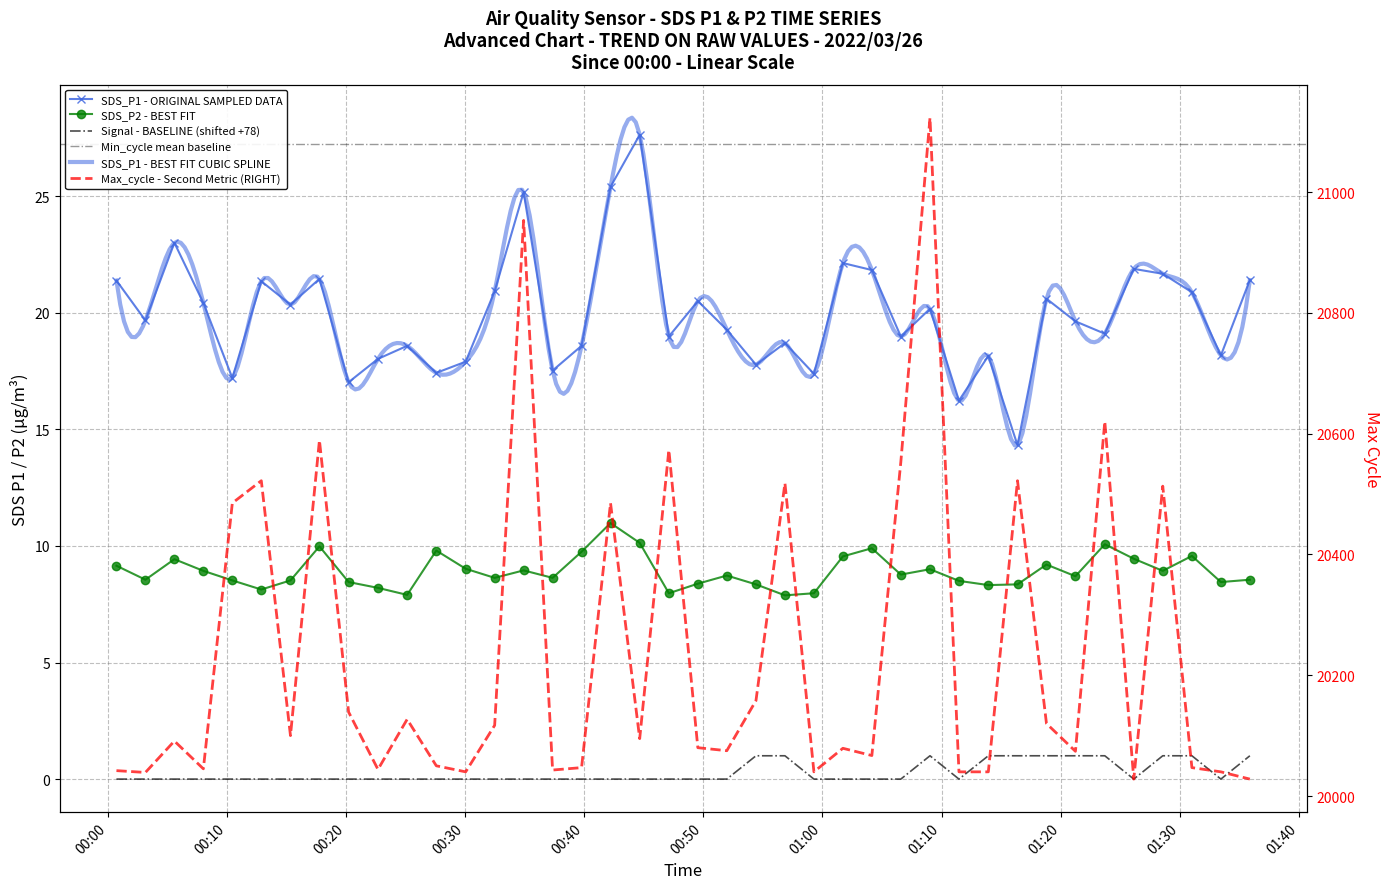

Reading right to left, extract all data points from this chart.

SDS_P1: 2022/03/26 01:35:54=21.4	2022/03/26 01:33:28=18.2	2022/03/26 01:31:02=20.9	2022/03/26 01:28:35=21.7	2022/03/26 01:26:09=21.9	2022/03/26 01:23:43=19.1	2022/03/26 01:21:15=19.6	2022/03/26 01:18:49=20.6	2022/03/26 01:16:23=14.3	2022/03/26 01:13:56=18.1	2022/03/26 01:11:28=16.2	2022/03/26 01:09:02=20.2	2022/03/26 01:06:35=19.0	2022/03/26 01:04:09=21.8	2022/03/26 01:01:43=22.1	2022/03/26 00:59:17=17.4	2022/03/26 00:56:51=18.7	2022/03/26 00:54:25=17.8	2022/03/26 00:51:58=19.3	2022/03/26 00:49:32=20.5	2022/03/26 00:47:06=19.0	2022/03/26 00:44:39=27.6	2022/03/26 00:42:12=25.4	2022/03/26 00:39:46=18.6	2022/03/26 00:37:20=17.5	2022/03/26 00:34:54=25.2	2022/03/26 00:32:28=20.9	2022/03/26 00:30:02=17.9	2022/03/26 00:27:34=17.4	2022/03/26 00:25:07=18.6	2022/03/26 00:22:40=18.0	2022/03/26 00:20:12=17.0	2022/03/26 00:17:45=21.4	2022/03/26 00:15:19=20.4	2022/03/26 00:12:52=21.4	2022/03/26 00:10:26=17.2	2022/03/26 00:08:00=20.4	2022/03/26 00:05:34=23.0	2022/03/26 00:03:08=19.7	2022/03/26 00:00:42=21.4
SDS_P2: 2022/03/26 01:35:54=8.6	2022/03/26 01:33:28=8.4	2022/03/26 01:31:02=9.6	2022/03/26 01:28:35=8.9	2022/03/26 01:26:09=9.4	2022/03/26 01:23:43=10.1	2022/03/26 01:21:15=8.7	2022/03/26 01:18:49=9.2	2022/03/26 01:16:23=8.3	2022/03/26 01:13:56=8.3	2022/03/26 01:11:28=8.5	2022/03/26 01:09:02=9.0	2022/03/26 01:06:35=8.8	2022/03/26 01:04:09=9.9	2022/03/26 01:01:43=9.6	2022/03/26 00:59:17=8.0	2022/03/26 00:56:51=7.9	2022/03/26 00:54:25=8.3	2022/03/26 00:51:58=8.7	2022/03/26 00:49:32=8.4	2022/03/26 00:47:06=8.0	2022/03/26 00:44:39=10.1	2022/03/26 00:42:12=11.0	2022/03/26 00:39:46=9.8	2022/03/26 00:37:20=8.6	2022/03/26 00:34:54=8.9	2022/03/26 00:32:28=8.6	2022/03/26 00:30:02=9.0	2022/03/26 00:27:34=9.8	2022/03/26 00:25:07=7.9	2022/03/26 00:22:40=8.2	2022/03/26 00:20:12=8.4	2022/03/26 00:17:45=10.0	2022/03/26 00:15:19=8.5	2022/03/26 00:12:52=8.1	2022/03/26 00:10:26=8.5	2022/03/26 00:08:00=8.9	2022/03/26 00:05:34=9.4	2022/03/26 00:03:08=8.6	2022/03/26 00:00:42=9.2
Signal: 2022/03/26 01:35:54=1.0	2022/03/26 01:33:28=0.0	2022/03/26 01:31:02=1.0	2022/03/26 01:28:35=1.0	2022/03/26 01:26:09=0.0	2022/03/26 01:23:43=1.0	2022/03/26 01:21:15=1.0	2022/03/26 01:18:49=1.0	2022/03/26 01:16:23=1.0	2022/03/26 01:13:56=1.0	2022/03/26 01:11:28=0.0	2022/03/26 01:09:02=1.0	2022/03/26 01:06:35=0.0	2022/03/26 01:04:09=0.0	2022/03/26 01:01:43=0.0	2022/03/26 00:59:17=0.0	2022/03/26 00:56:51=1.0	2022/03/26 00:54:25=1.0	2022/03/26 00:51:58=0.0	2022/03/26 00:49:32=0.0	2022/03/26 00:47:06=0.0	2022/03/26 00:44:39=0.0	2022/03/26 00:42:12=0.0	2022/03/26 00:39:46=0.0	2022/03/26 00:37:20=0.0	2022/03/26 00:34:54=0.0	2022/03/26 00:32:28=0.0	2022/03/26 00:30:02=0.0	2022/03/26 00:27:34=0.0	2022/03/26 00:25:07=0.0	2022/03/26 00:22:40=0.0	2022/03/26 00:20:12=0.0	2022/03/26 00:17:45=0.0	2022/03/26 00:15:19=0.0	2022/03/26 00:12:52=0.0	2022/03/26 00:10:26=0.0	2022/03/26 00:08:00=0.0	2022/03/26 00:05:34=0.0	2022/03/26 00:03:08=0.0	2022/03/26 00:00:42=0.0
Max_cycle: 2022/03/26 01:35:54=20028.0	2022/03/26 01:33:28=20040.0	2022/03/26 01:31:02=20047.0	2022/03/26 01:28:35=20513.0	2022/03/26 01:26:09=20028.0	2022/03/26 01:23:43=20620.0	2022/03/26 01:21:15=20074.0	2022/03/26 01:18:49=20120.0	2022/03/26 01:16:23=20522.0	2022/03/26 01:13:56=20040.0	2022/03/26 01:11:28=20040.0	2022/03/26 01:09:02=21123.0	2022/03/26 01:06:35=20553.0	2022/03/26 01:04:09=20067.0	2022/03/26 01:01:43=20079.0	2022/03/26 00:59:17=20040.0	2022/03/26 00:56:51=20518.0	2022/03/26 00:54:25=20158.0	2022/03/26 00:51:58=20075.0	2022/03/26 00:49:32=20080.0	2022/03/26 00:47:06=20573.0	2022/03/26 00:44:39=20095.0	2022/03/26 00:42:12=20485.0	2022/03/26 00:39:46=20047.0	2022/03/26 00:37:20=20043.0	2022/03/26 00:34:54=20953.0	2022/03/26 00:32:28=20117.0	2022/03/26 00:30:02=20040.0	2022/03/26 00:27:34=20050.0	2022/03/26 00:25:07=20127.0	2022/03/26 00:22:40=20044.0	2022/03/26 00:20:12=20139.0	2022/03/26 00:17:45=20589.0	2022/03/26 00:15:19=20100.0	2022/03/26 00:12:52=20522.0	2022/03/26 00:10:26=20485.0	2022/03/26 00:08:00=20045.0	2022/03/26 00:05:34=20091.0	2022/03/26 00:03:08=20039.0	2022/03/26 00:00:42=20042.0